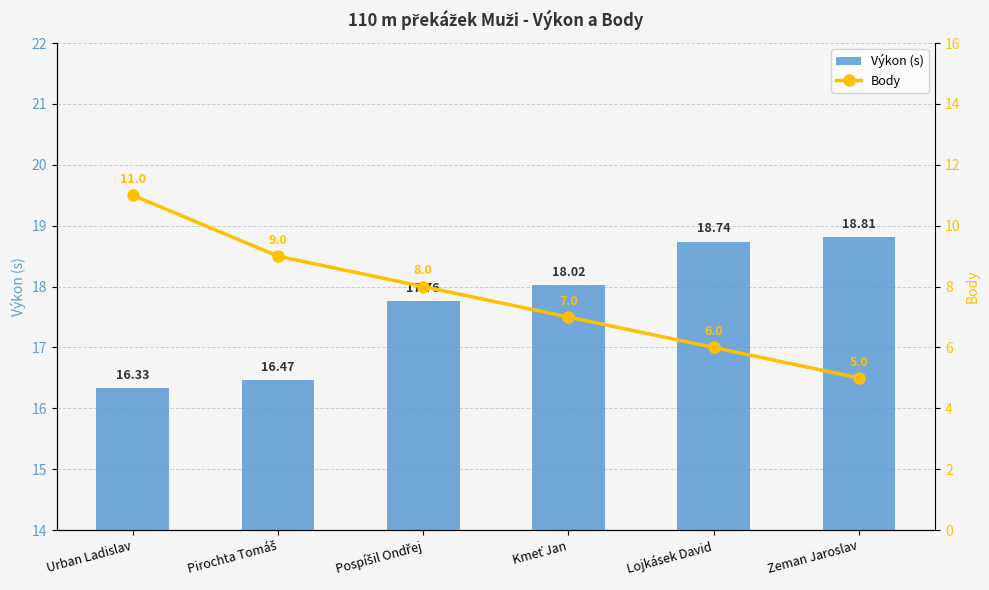

What is the lowest value of the Body series?

5.0